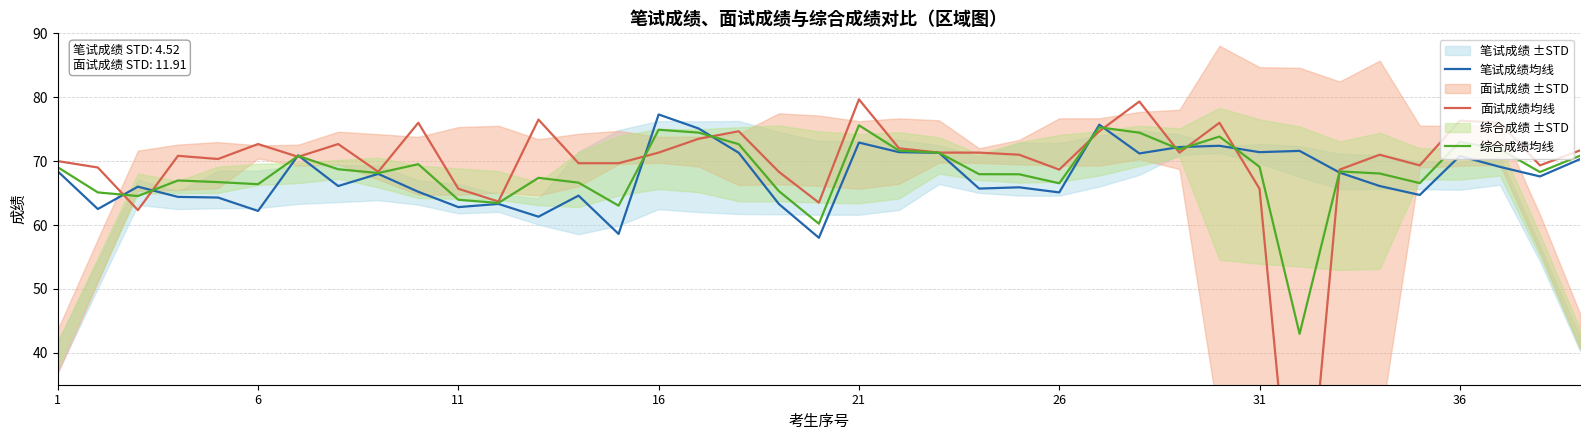

In 综合成绩均线, how many points are lower than both neighbors (excluding endpoints)?

11